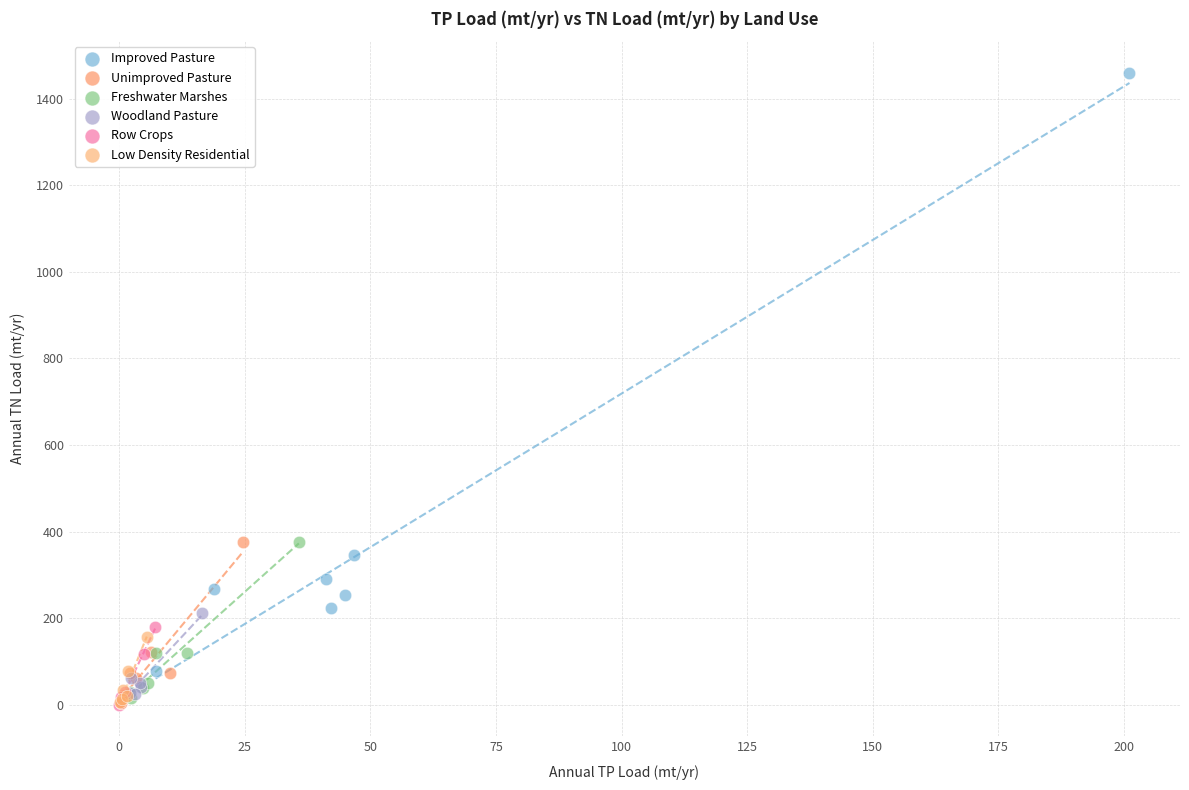

What are all the series names shown in the legend?

Improved Pasture, Unimproved Pasture, Freshwater Marshes, Woodland Pasture, Row Crops, Low Density Residential